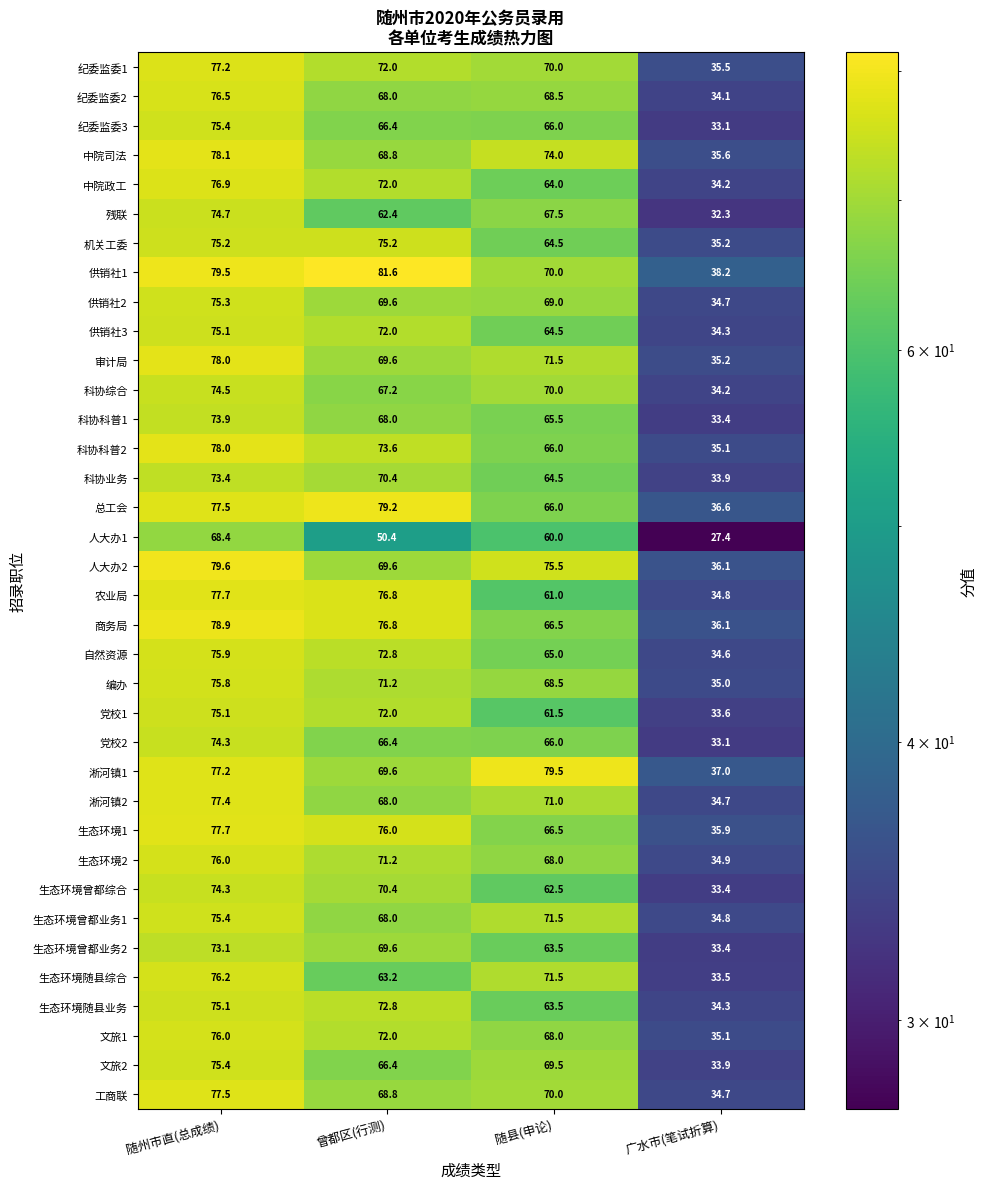

The 商务局 series shows 76.8 at 曾都区(行测). True or false?

True